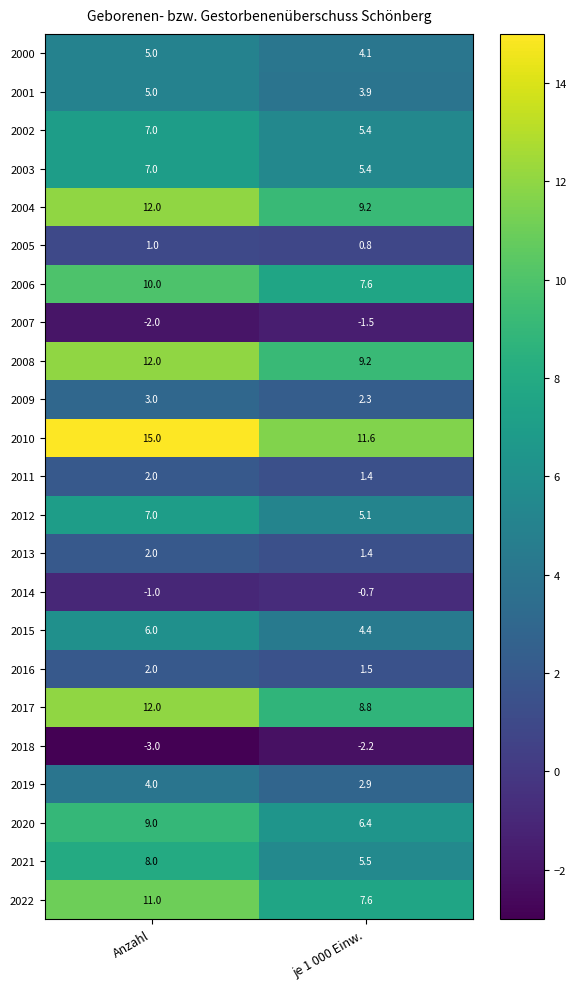

What is the sum of all 2020 values?

15.4